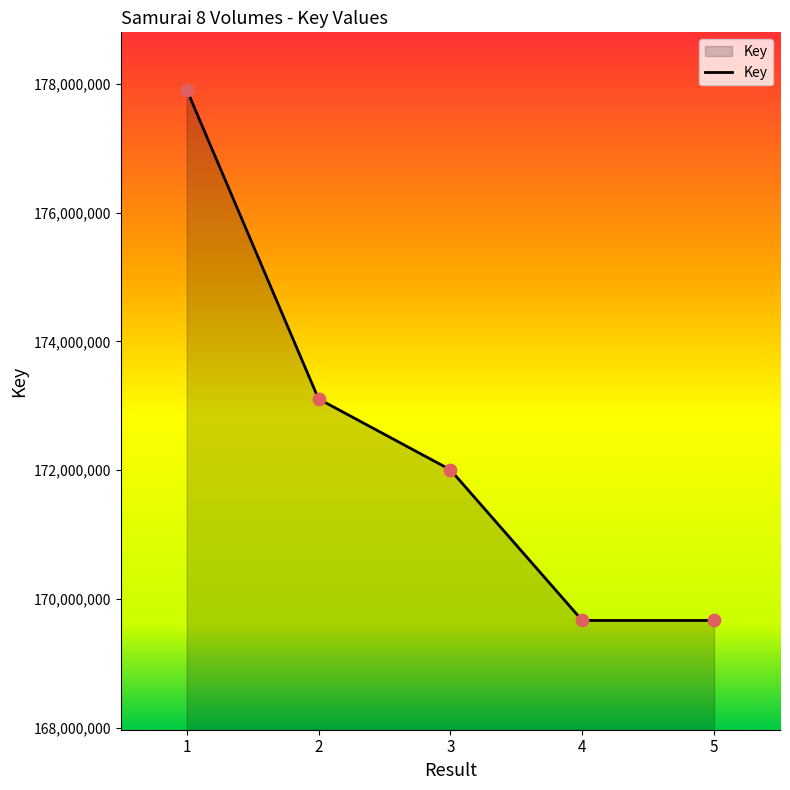

What is the change in value from 1 to 3?

-5903821